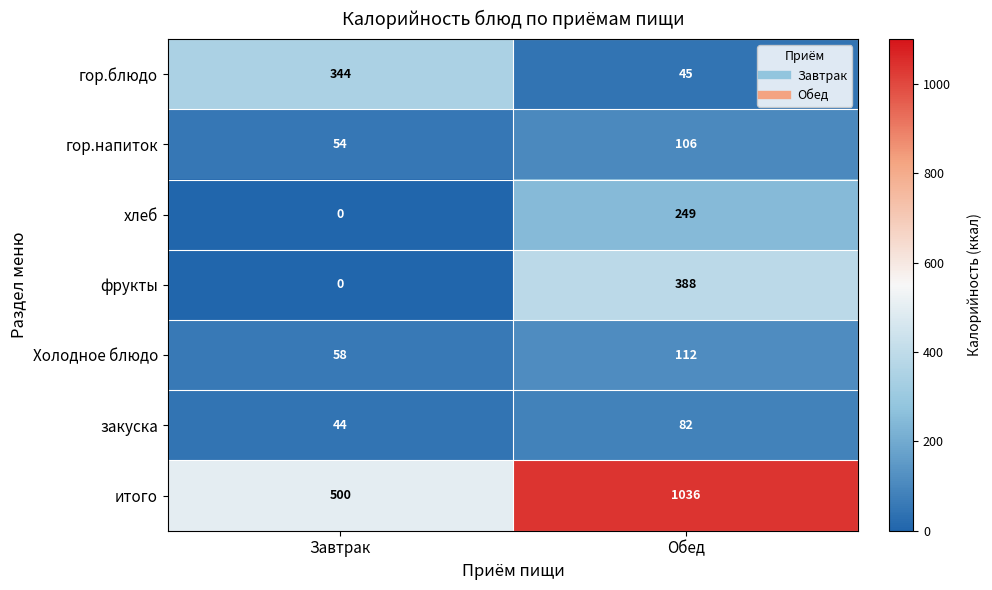

What is the sum of the Холодное блюдо values at Завтрак and Обед?

170